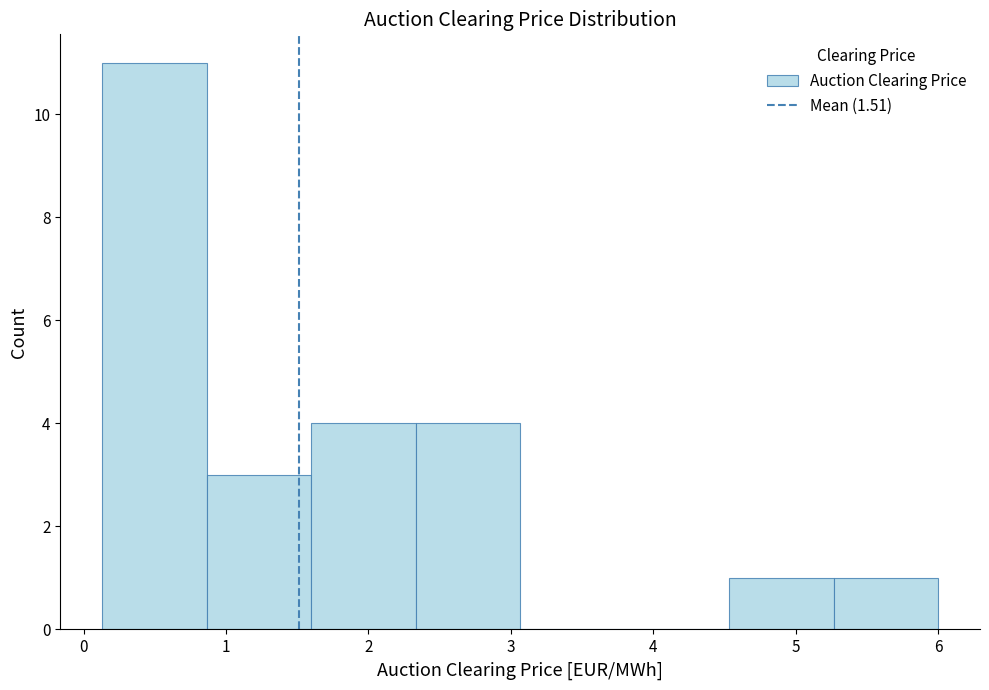

What is the height of the bar covering 2.3 to 3.1 on the x-axis? Neither the bar edges nor the heights are printed on the chart, so give them approximately, as read against the axes.

4